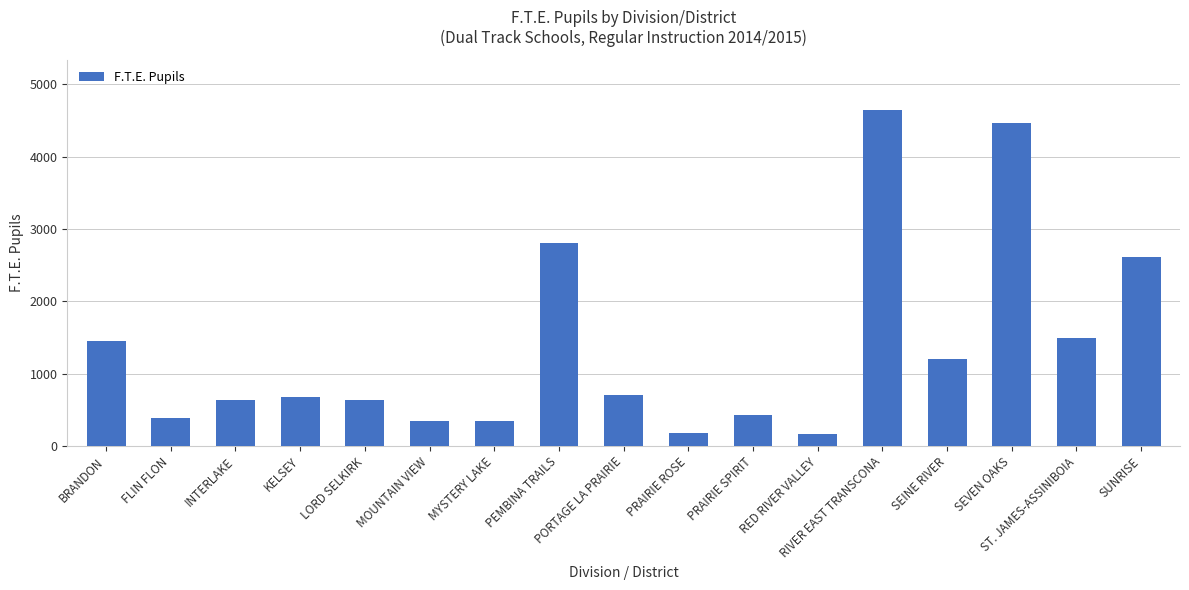

Does the chart contain stacked bars?

No